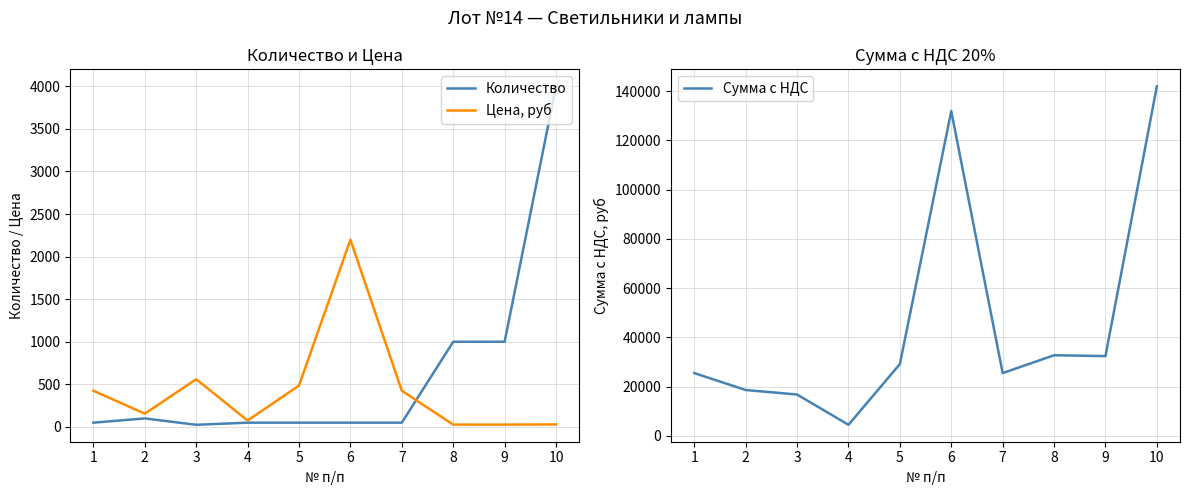

Reading left to right, extract all data points from this chart.

Количество: 1=50.0	2=100.0	3=25.0	4=50.0	5=50.0	6=50.0	7=50.0	8=1000.0	9=1000.0	10=4000.0
Цена, руб: 1=425.0	2=155.2	3=560.0	4=75.0	5=485.8	6=2198.3	7=425.0	8=27.3	9=27.0	10=29.6
Сумма с НДС: 1=25500.6	2=18630.0	3=16800.0	4=4503.0	5=29148.0	6=131899.8	7=25500.6	8=32748.0	9=32400.0	10=141984.0